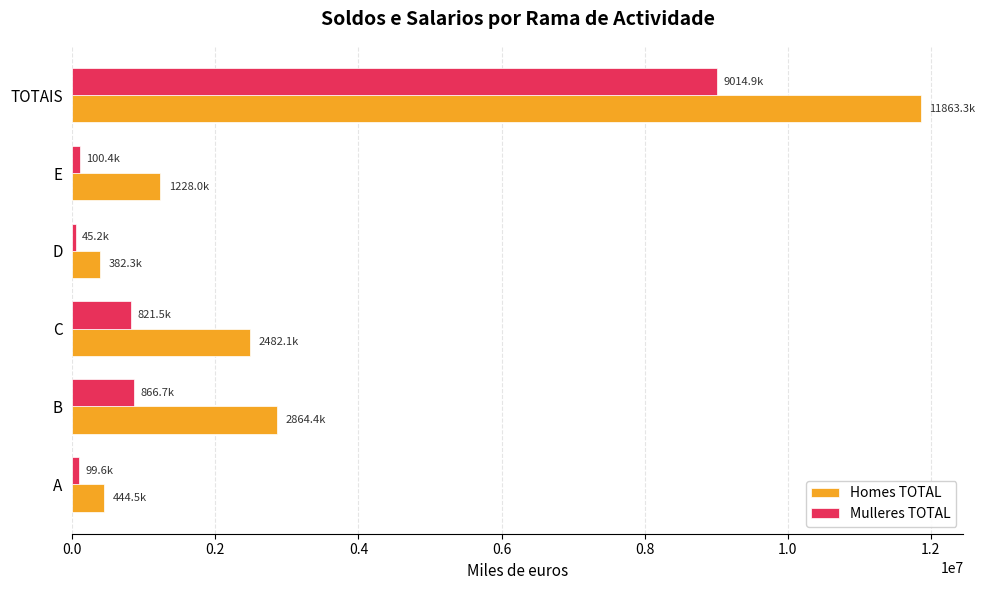

At which label is Homes TOTAL closest to 6122756?

B